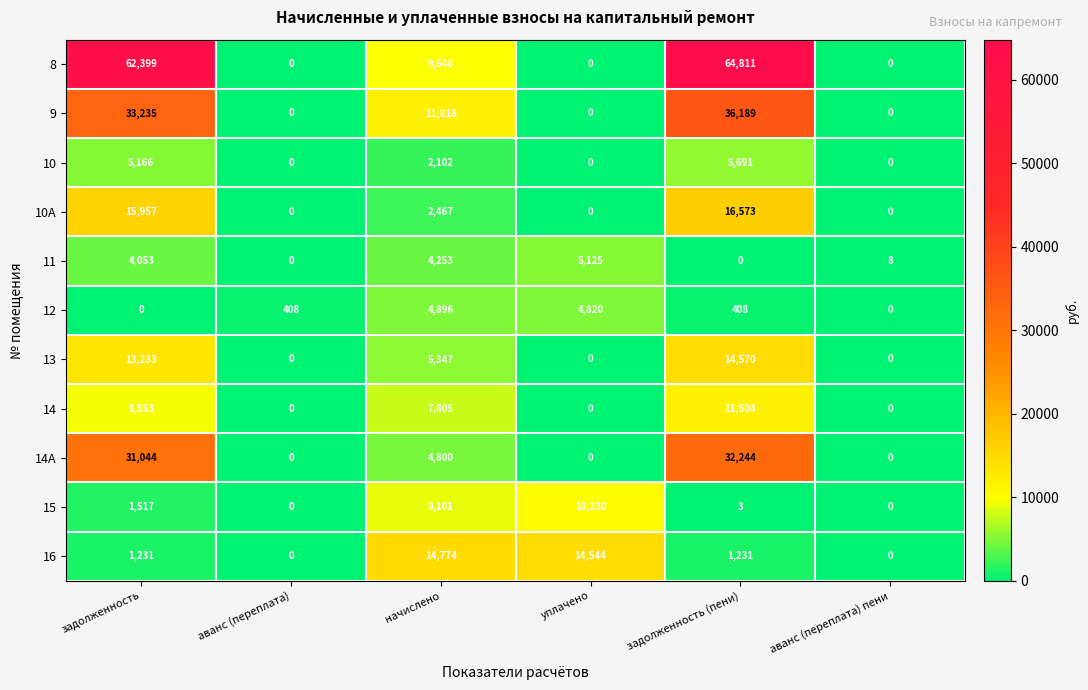

What is the difference between the maximum and minimum values in the 13 series?

14570